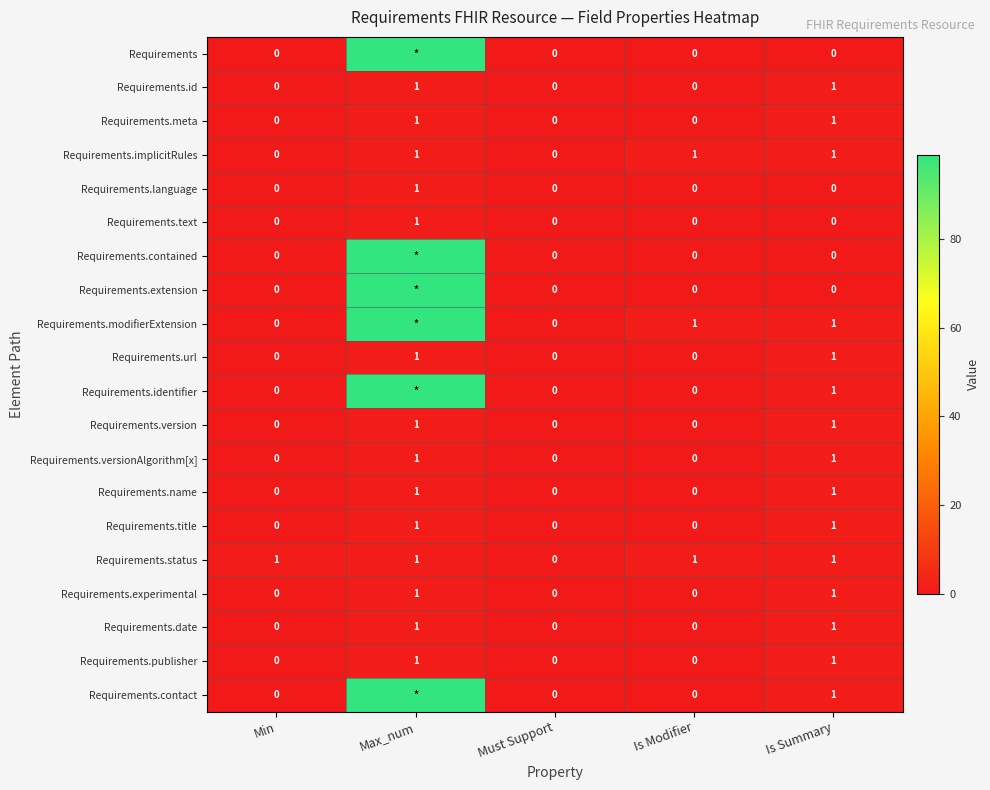

What is the total value across all series at Is Summary?

15